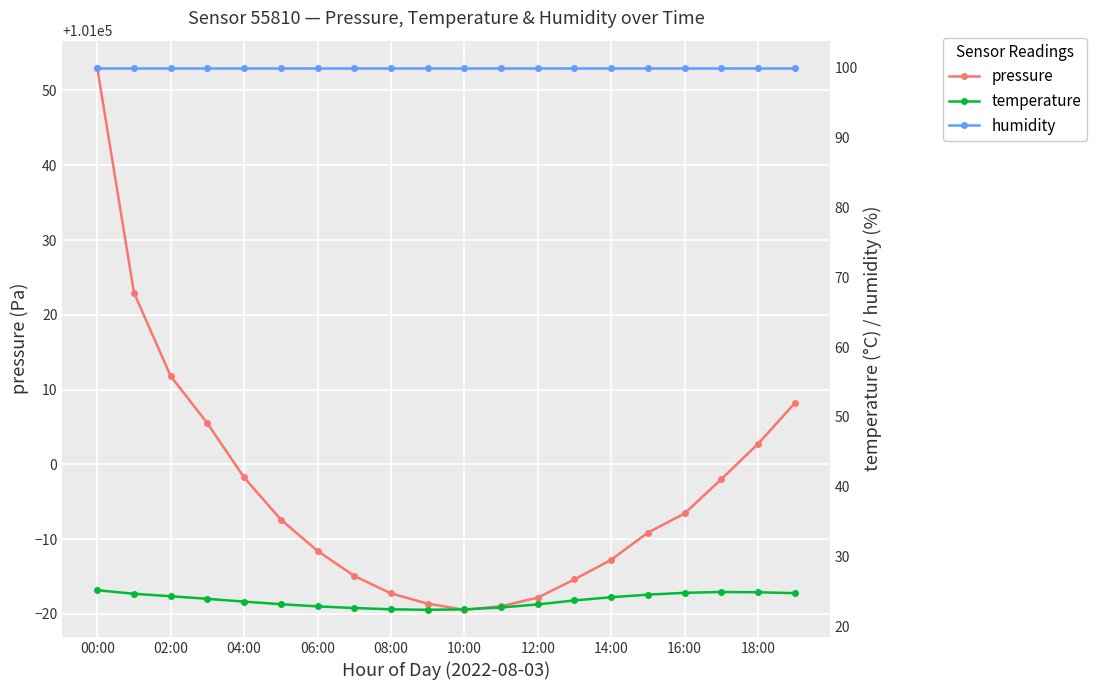

True or false: pressure has a value of 176773.9 at 02:00.

False